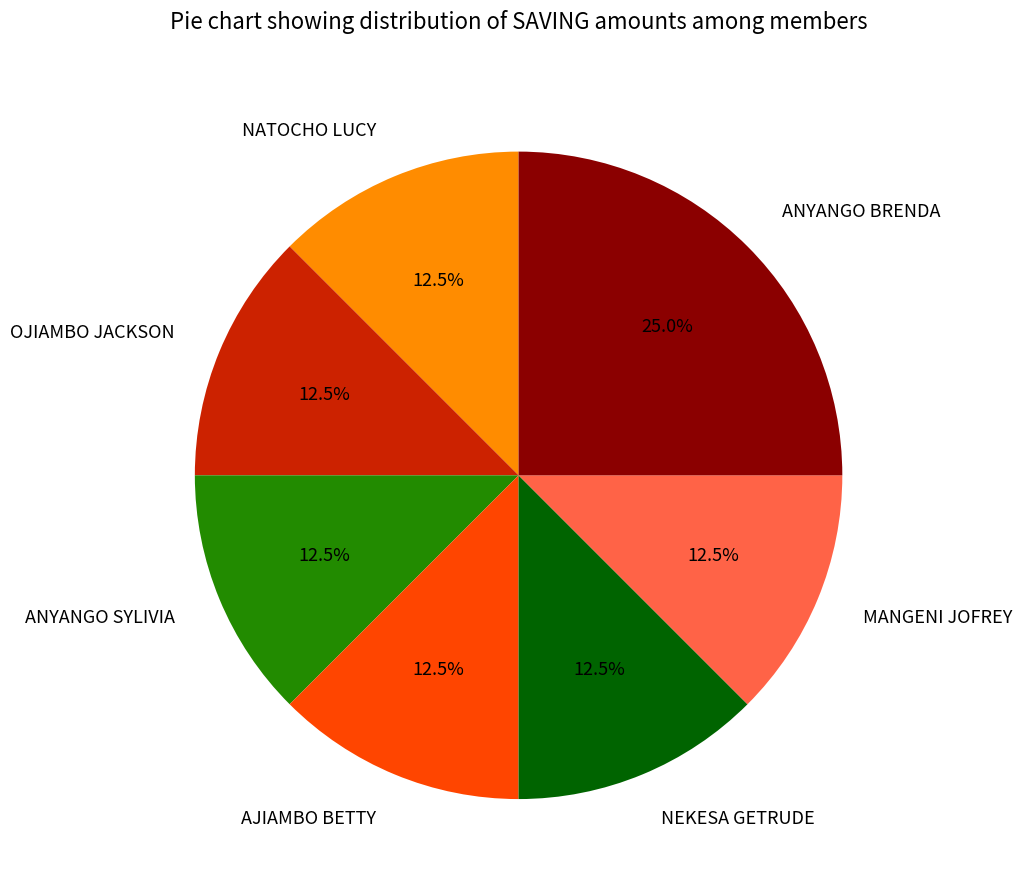

Approximately how many times larger is the value at NATOCHO LUCY compared to NEKESA GETRUDE?

1.0